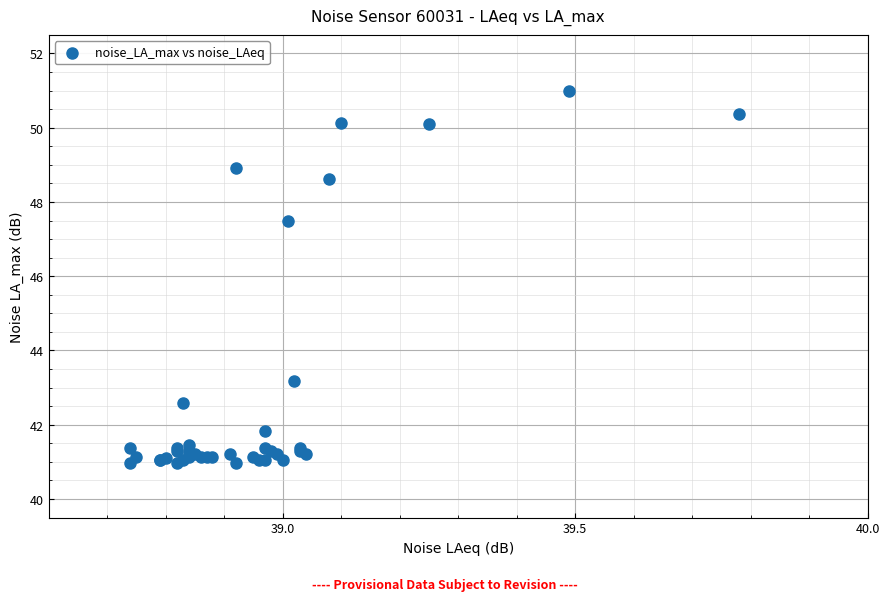

What Y value in the scatter plot is closest to 45?

43.2